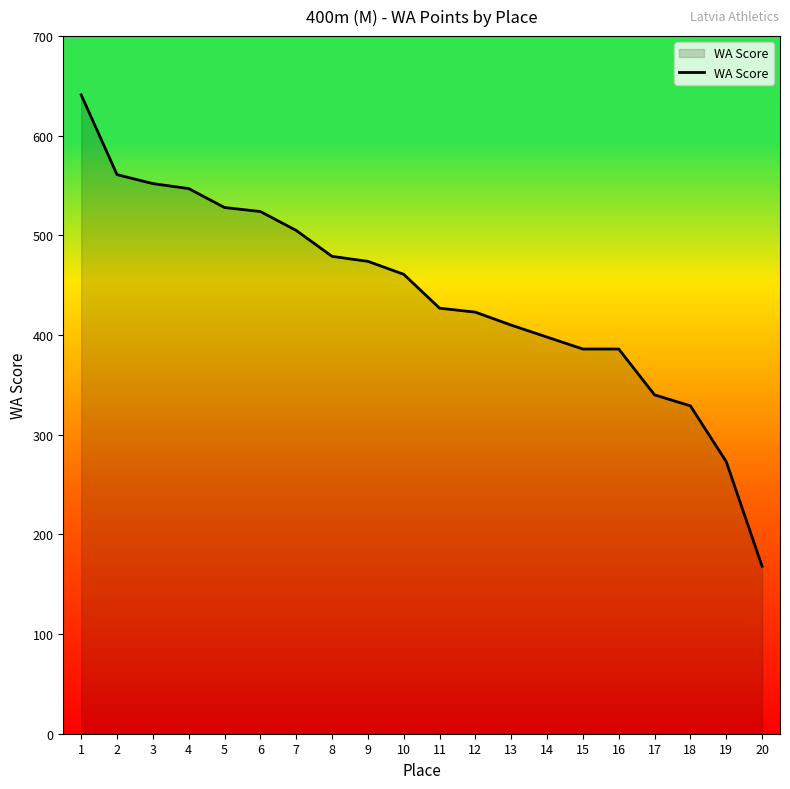

What is the sum of the values at 7 and 11?

932